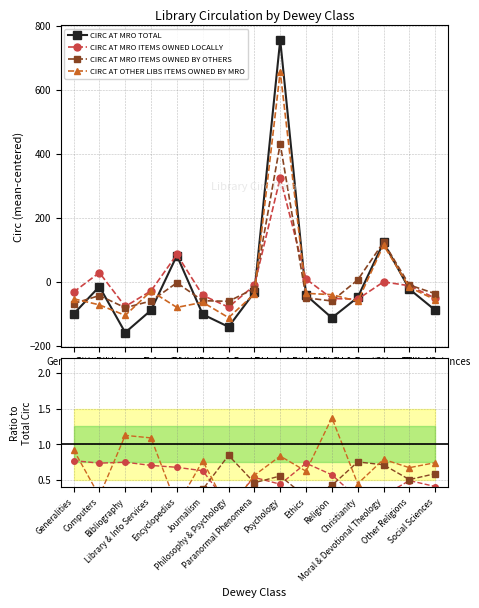

What is the label of the 13th point from the right?

Bibliography